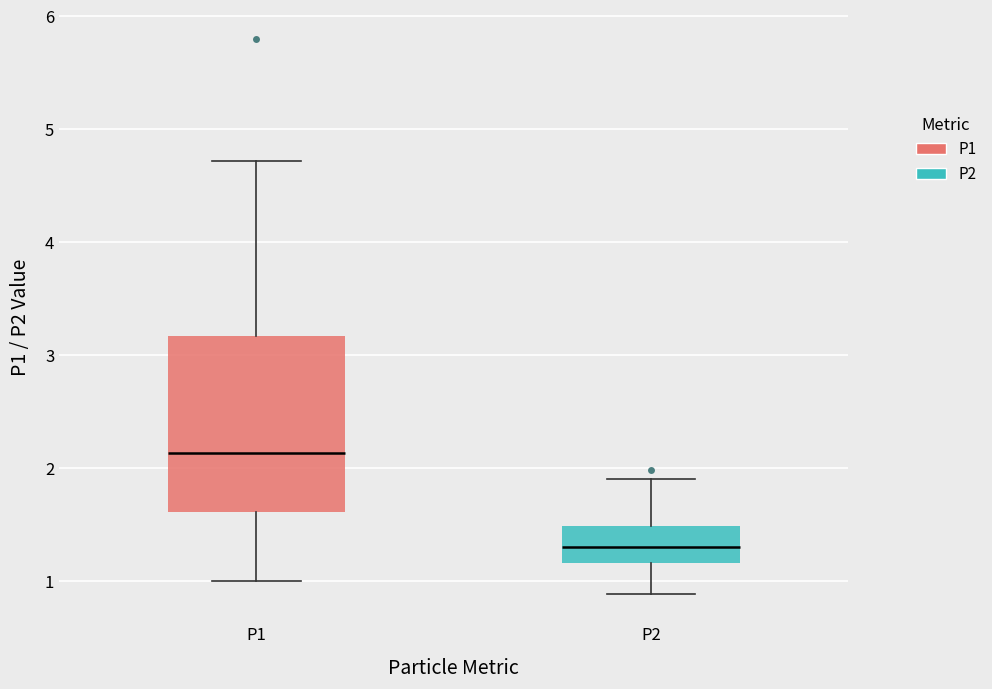

Reading left to right, transcribe this box plot: for each box, give where its median line is, the range the box spans, and where its two whiskers end, as read against the y-axis. The values are not printed on the chart, so give them approximately, as read against the axis.

P1: median 2.1, box 1.6 to 3.2, whiskers 1.0 to 4.7
P2: median 1.3, box 1.2 to 1.5, whiskers 0.9 to 1.9